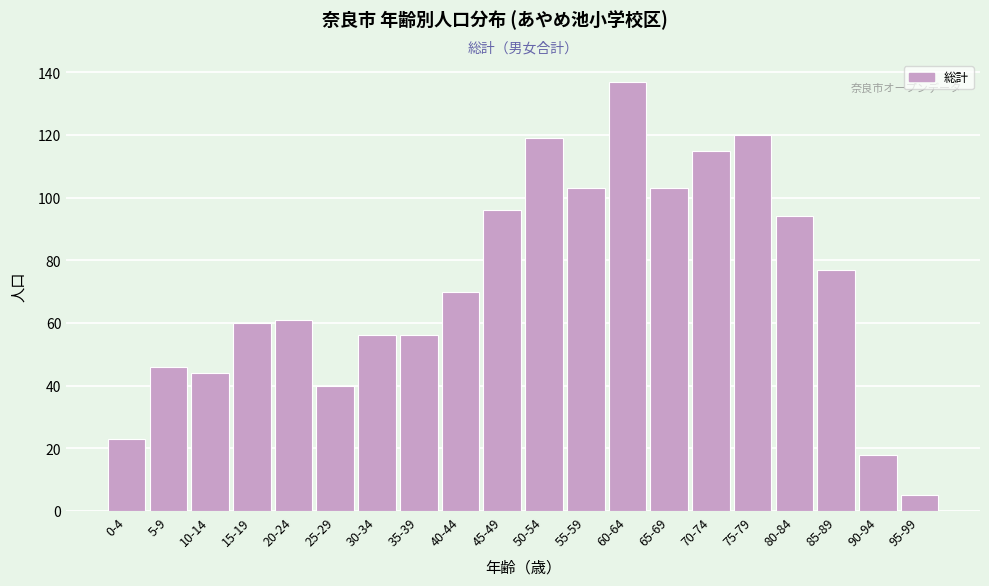

Reading right to left, what are all the values shown in this chart?

5	18	77	94	120	115	103	137	103	119	96	70	56	56	40	61	60	44	46	23